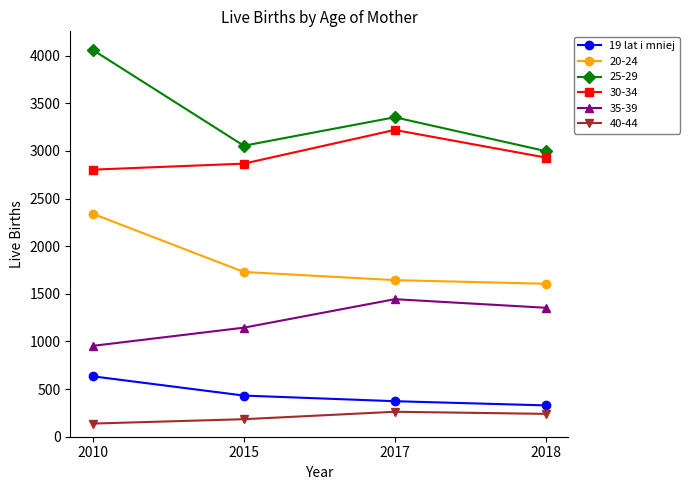

The 35-39 series shows 1145 at 2015. True or false?

True